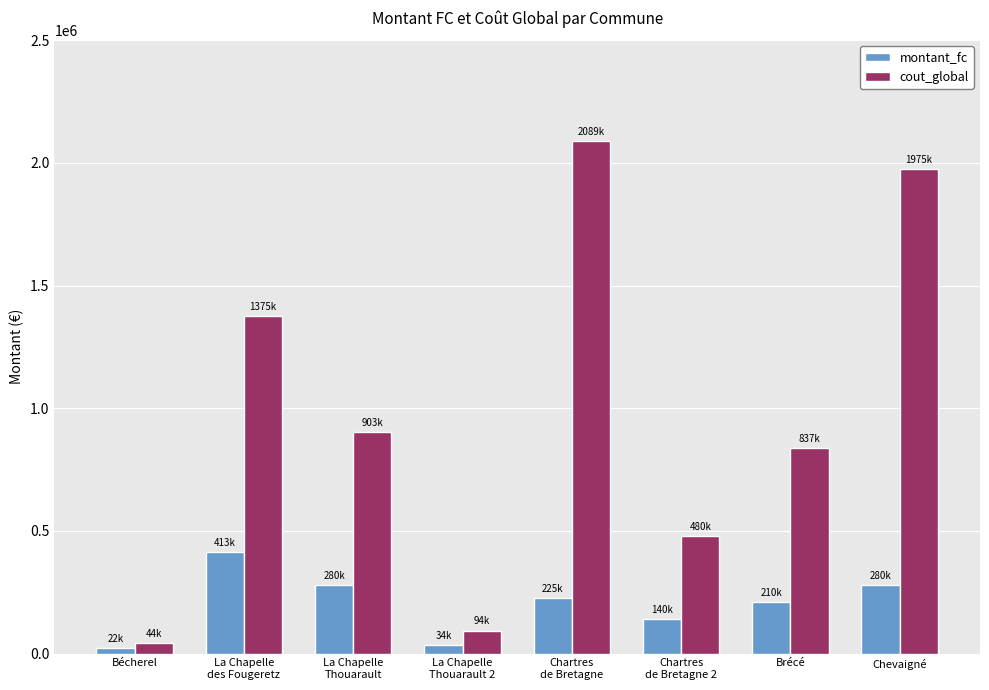

What position from the right is La Chapelle
Thouarault 2?

5